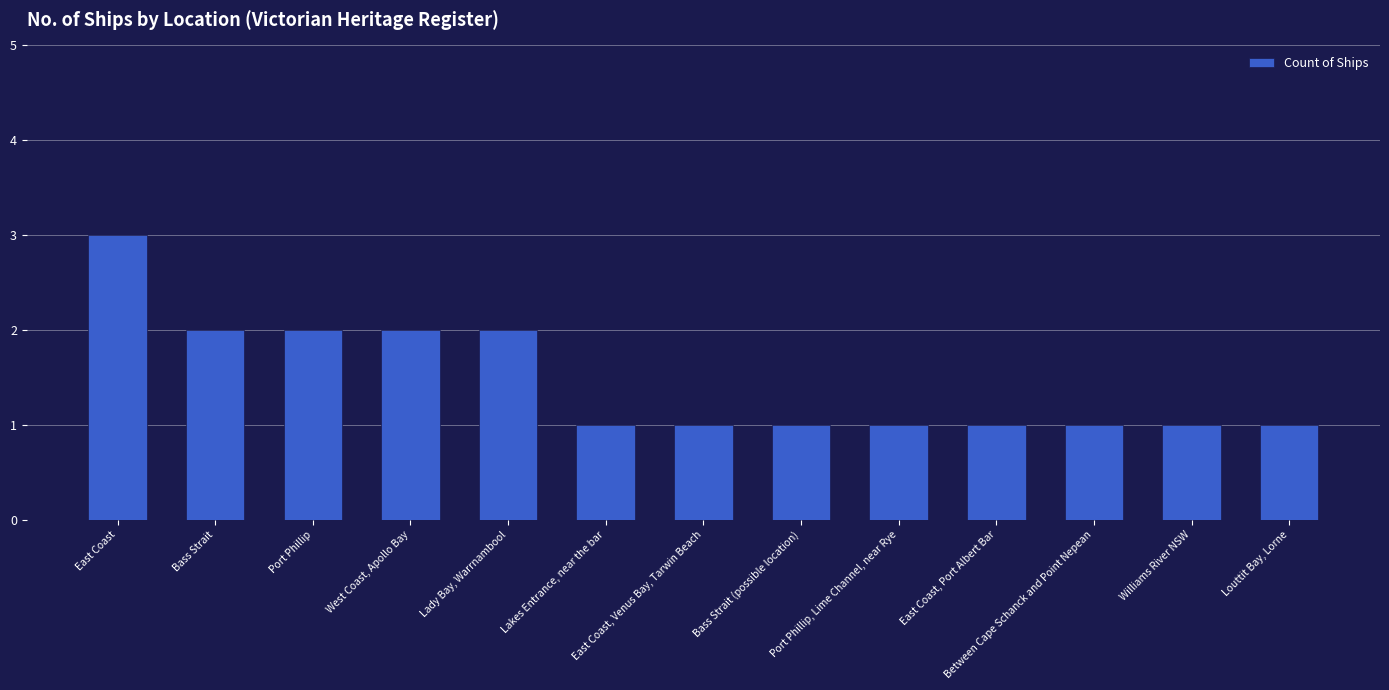

What is the minimum value shown in the chart?

1